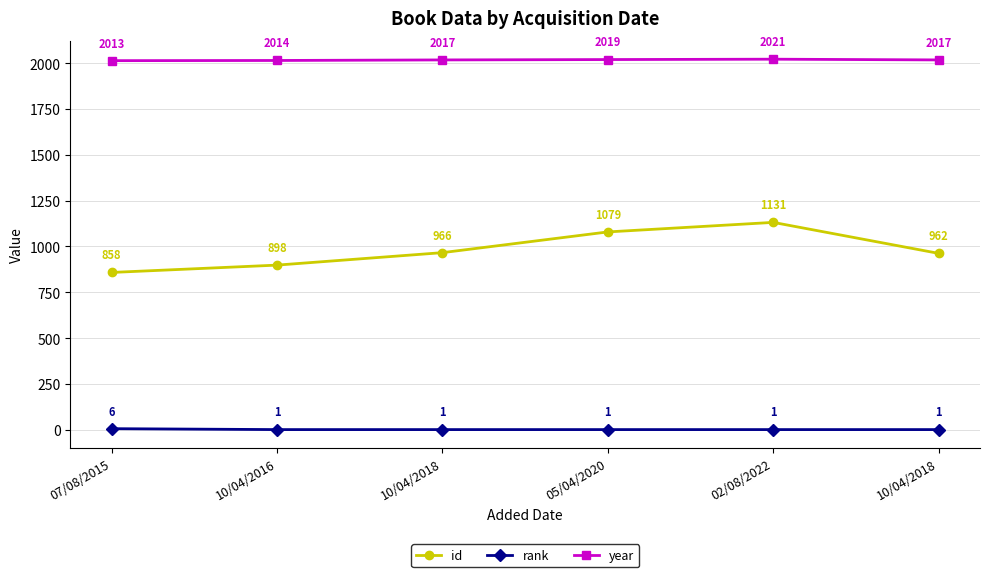

Which category has the lowest value in the year series?

07/08/2015